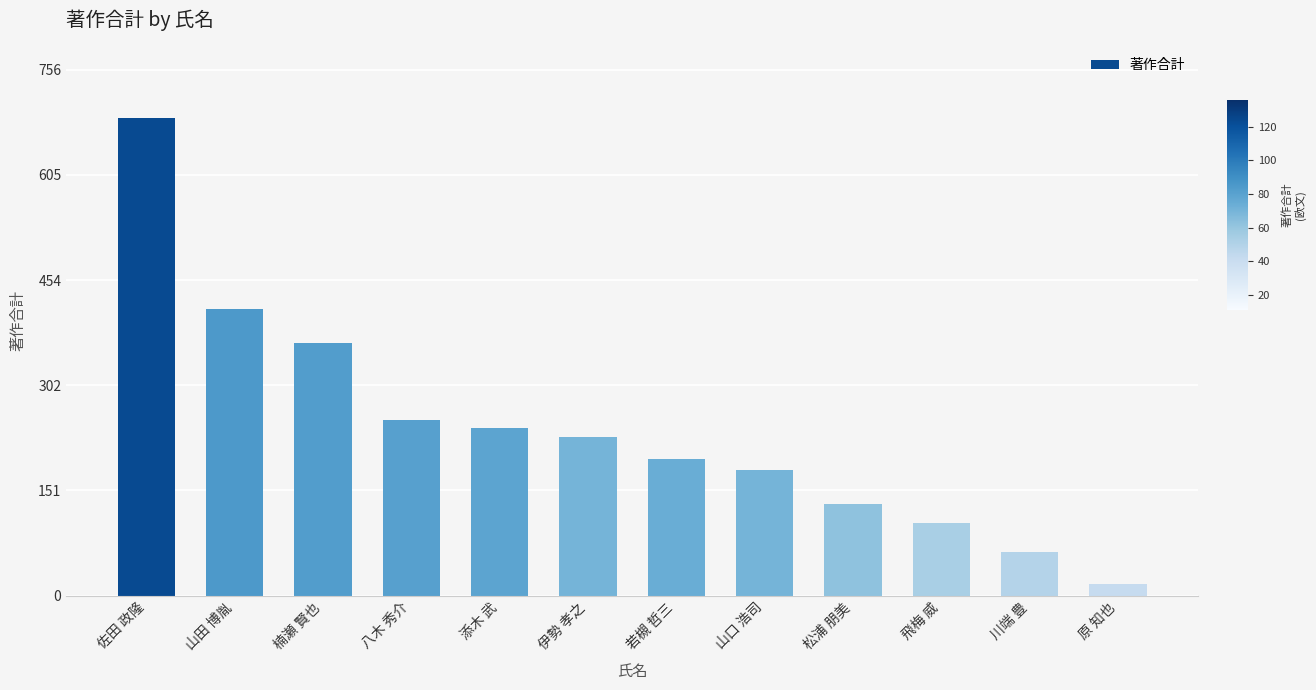

Is it true that the value at 山口 浩司 is 287?

False